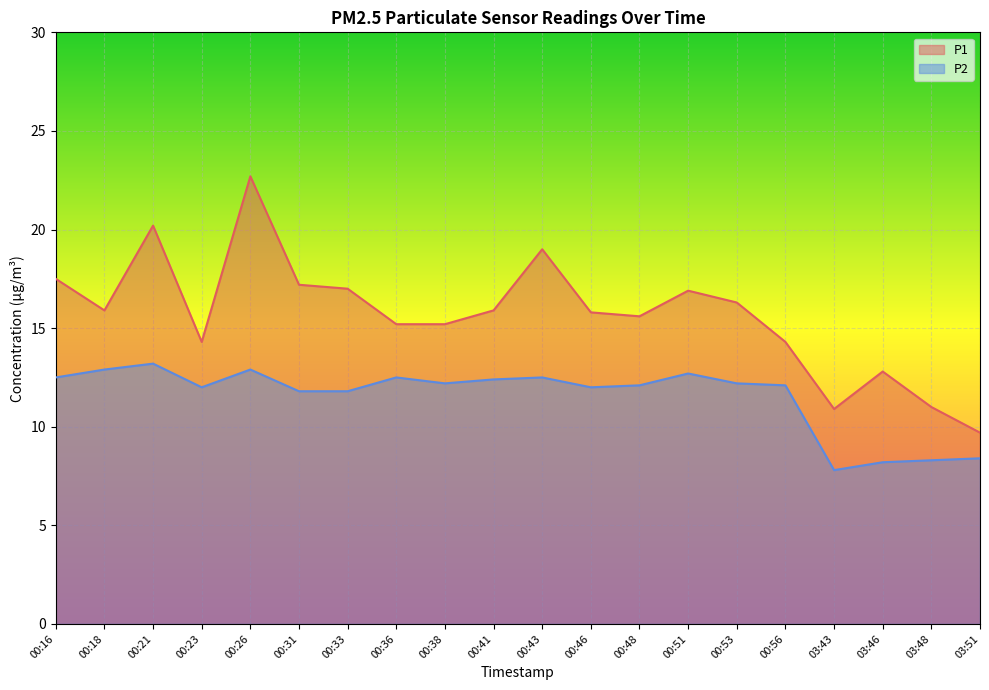

What is the difference between the P2 values at 03:48 and 03:43?

0.5